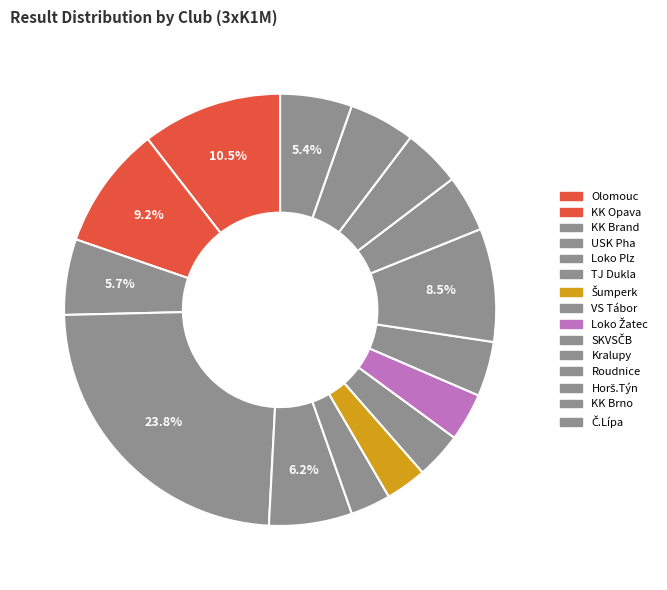

Is there any slice that represents more than half of the pie?

No